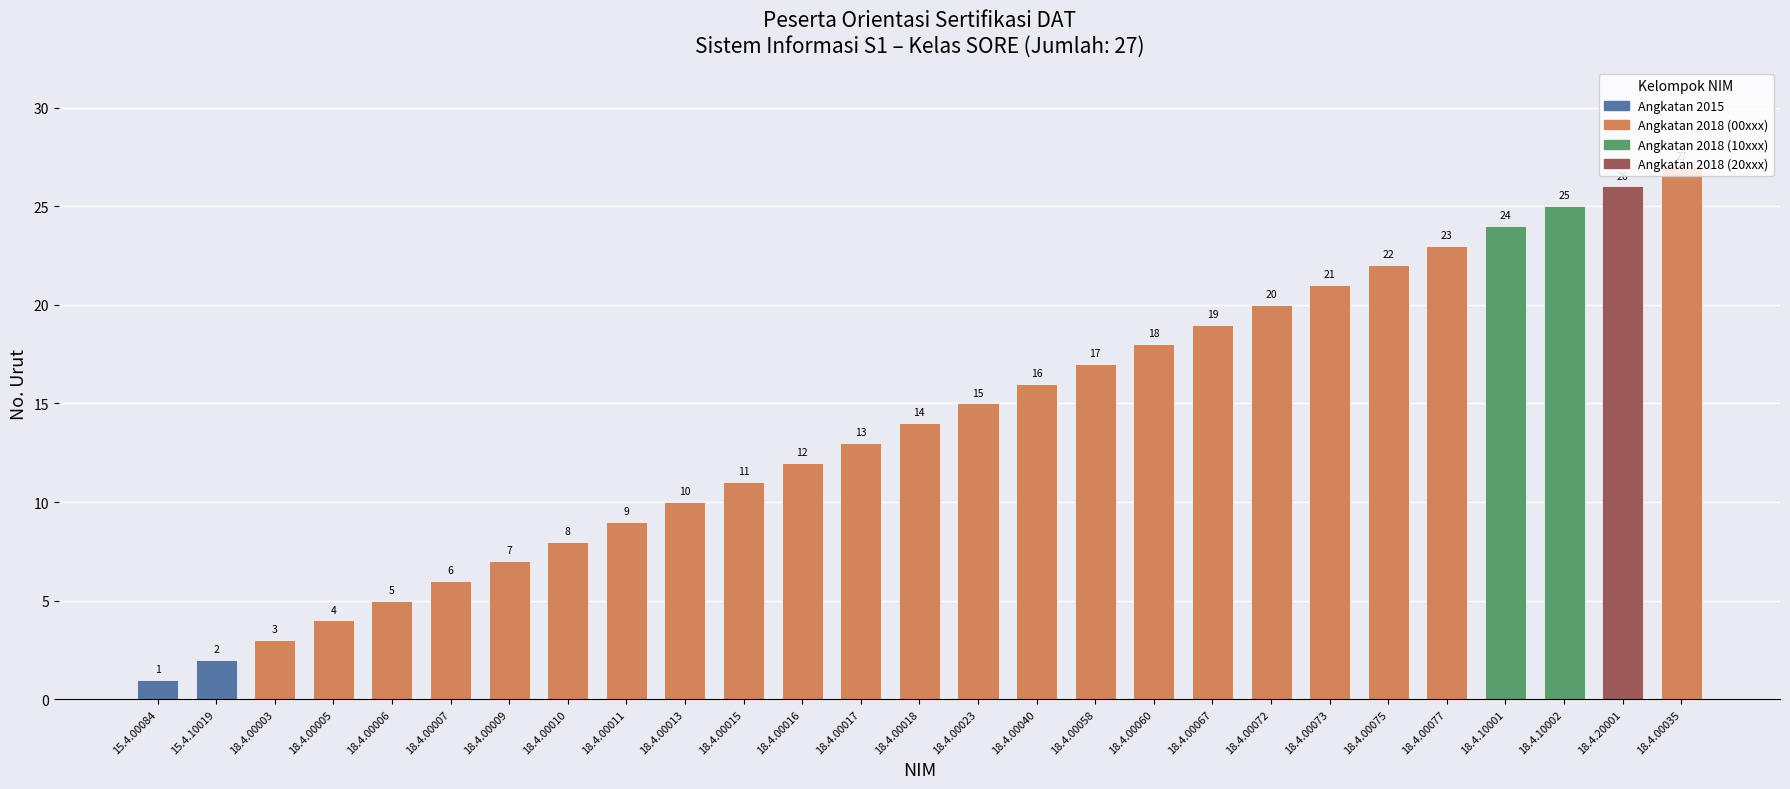

What is the value of the 19th bar from the left?

19